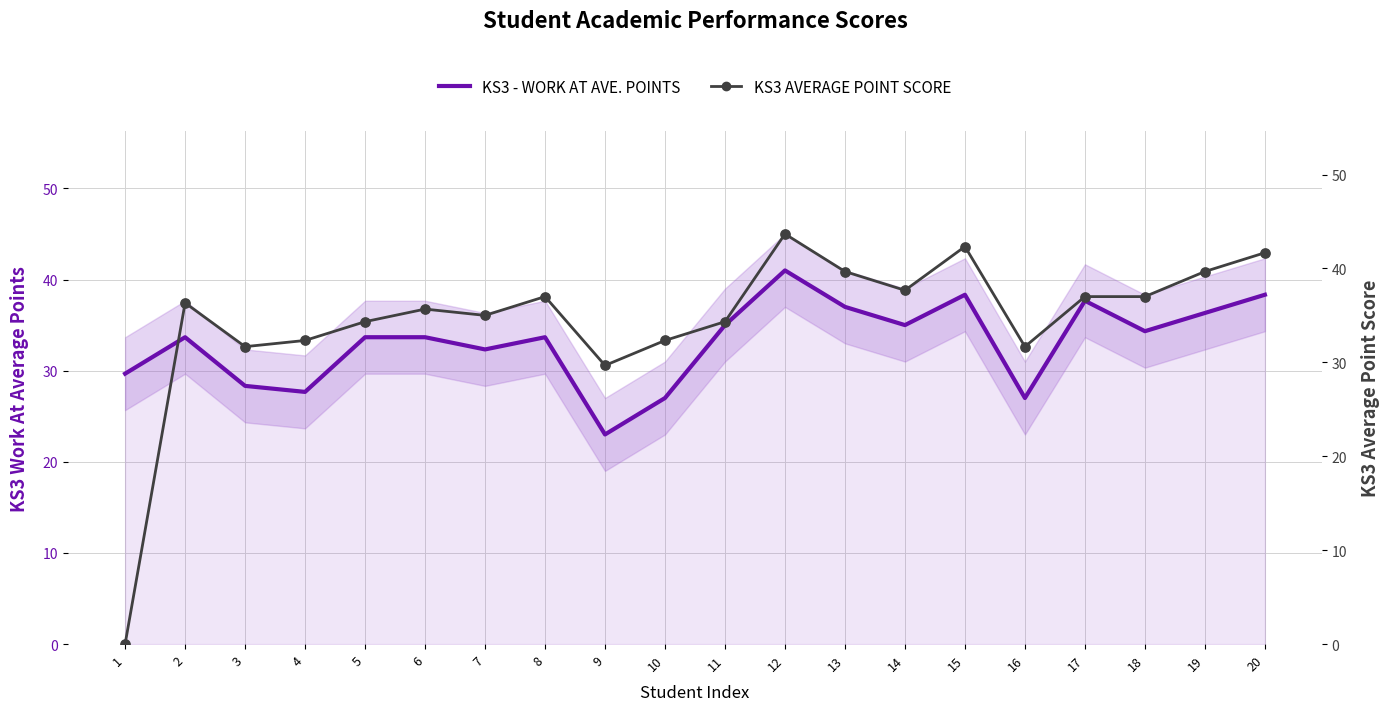

Is the value of KS3 - WORK AT AVE. POINTS at 12 greater than the value of KS3 AVERAGE POINT SCORE at 14?

Yes